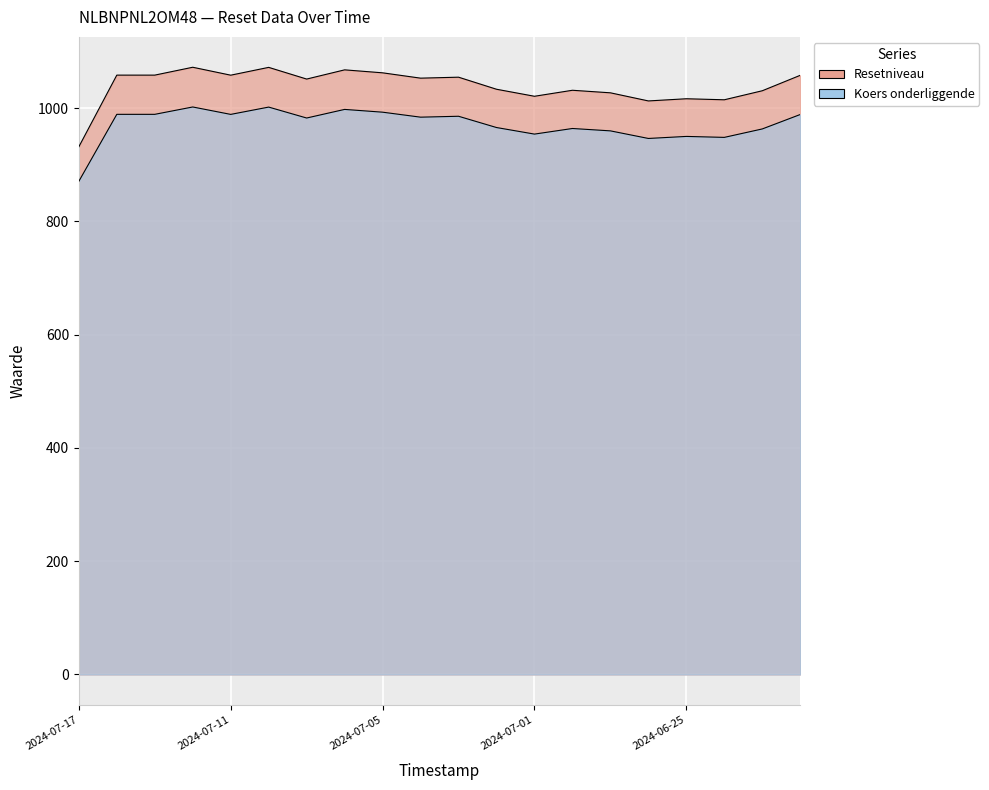

Reading right to left, extract all data points from this chart.

Resetniveau: 1058.1	1030.8	1014.9	1016.7	1012.9	1027.2	1031.7	1021.1	1033.5	1054.8	1053.1	1062.5	1067.8	1051.5	1072.1	1058.3	1072.4	1058.4	1058.4	931.9
Koers onderliggende: 988.9	963.4	948.5	950.2	946.6	960.0	964.2	954.3	965.9	985.8	984.2	993.0	997.9	982.7	1002.0	989.1	1002.2	989.2	989.2	870.9